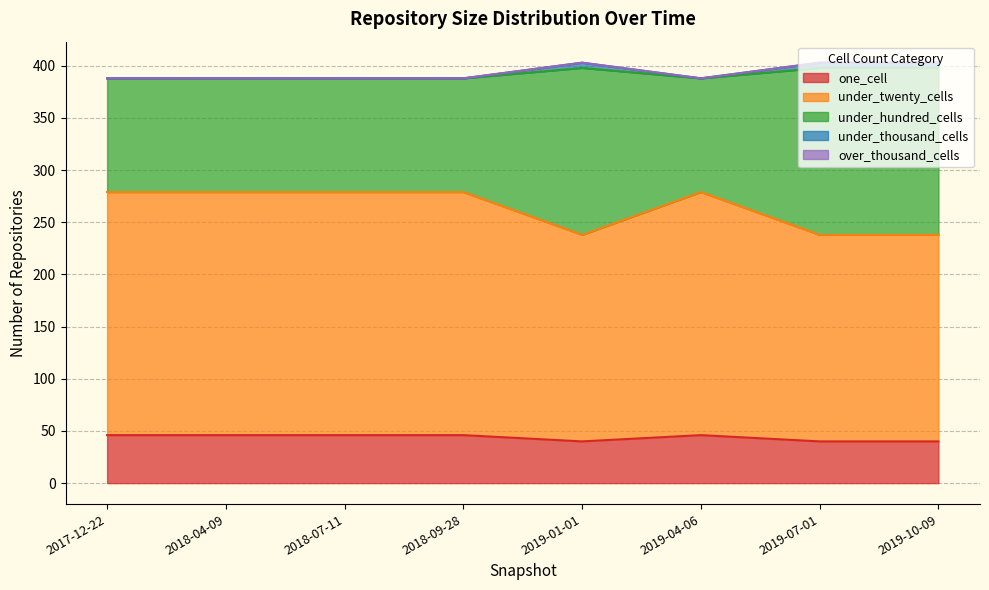

What is the maximum value for one_cell?

46